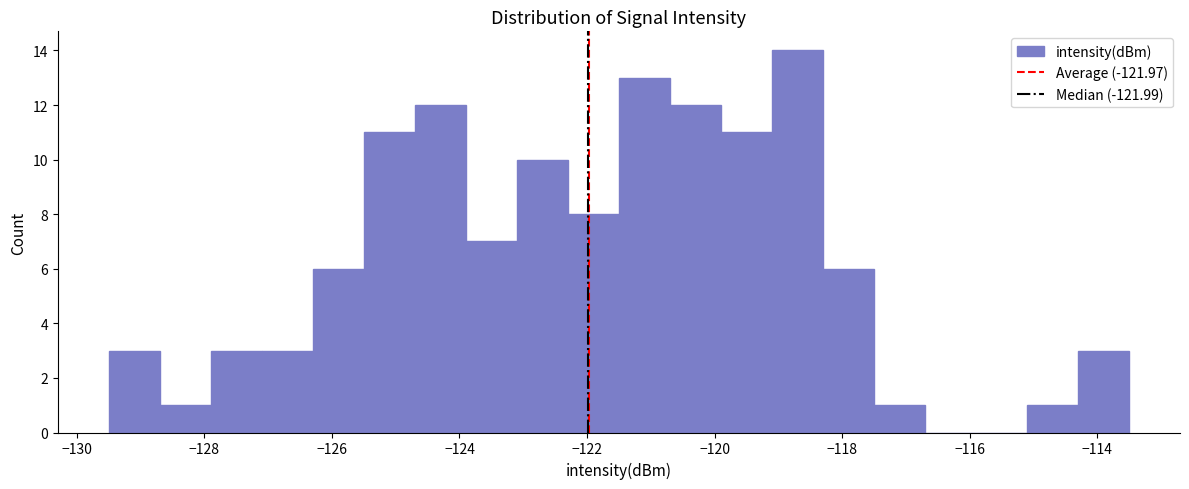

How tall is the bar that spans -119.9 to -119.1 on the x-axis? Neither the bar edges nor the heights are printed on the chart, so give them approximately, as read against the axes.

11